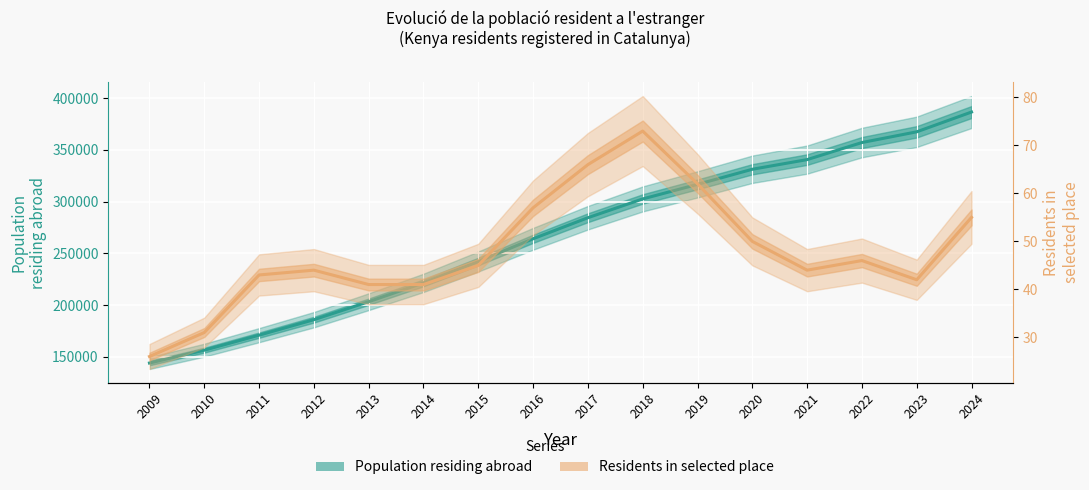

Which series has the largest total across all categories?

Population residing abroad